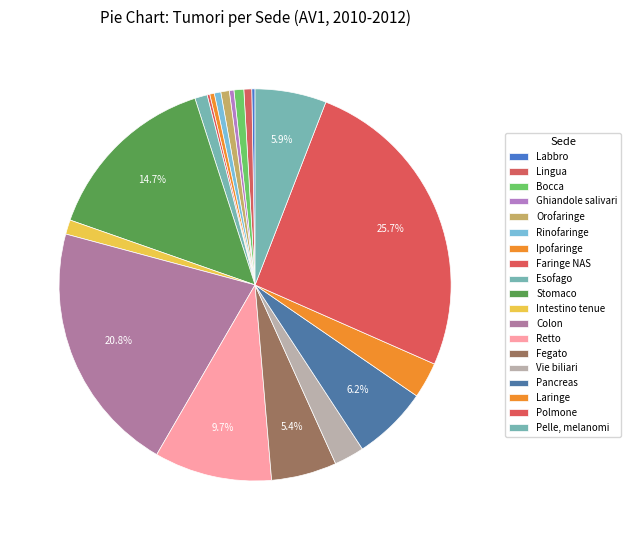

Is it true that Rinofaringe is 1% of the pie?

True